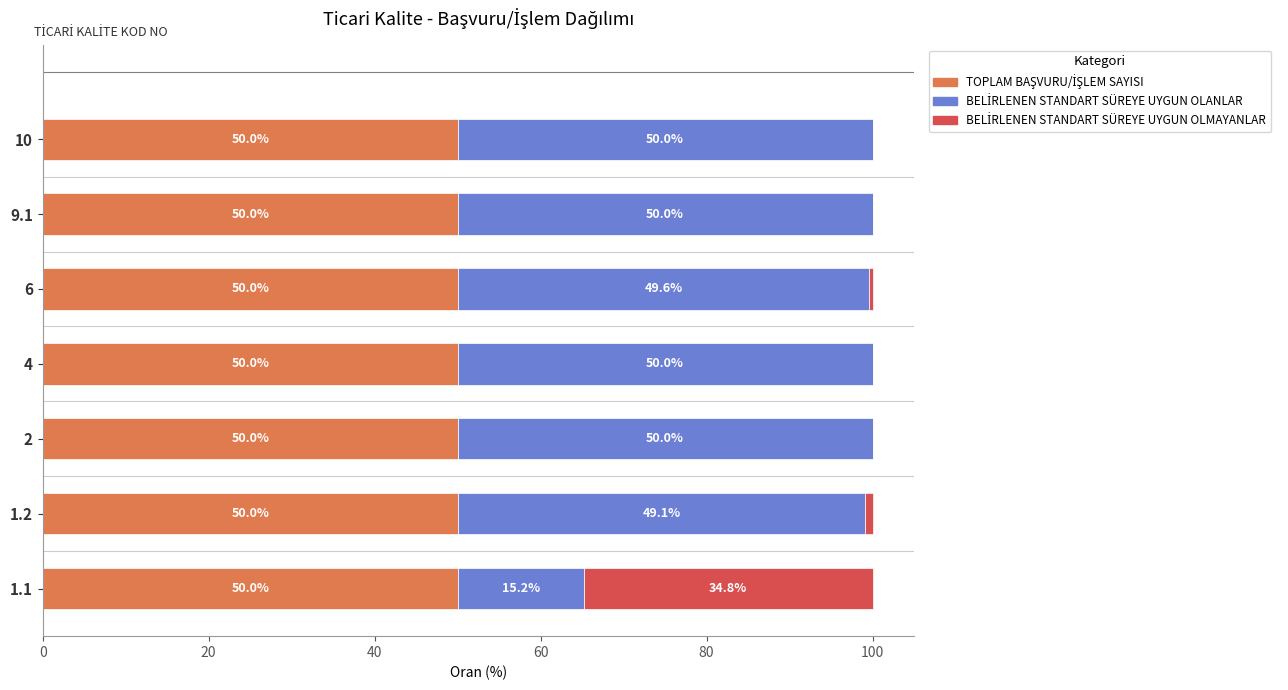

What is the total value across all series at 9.1?

100.0